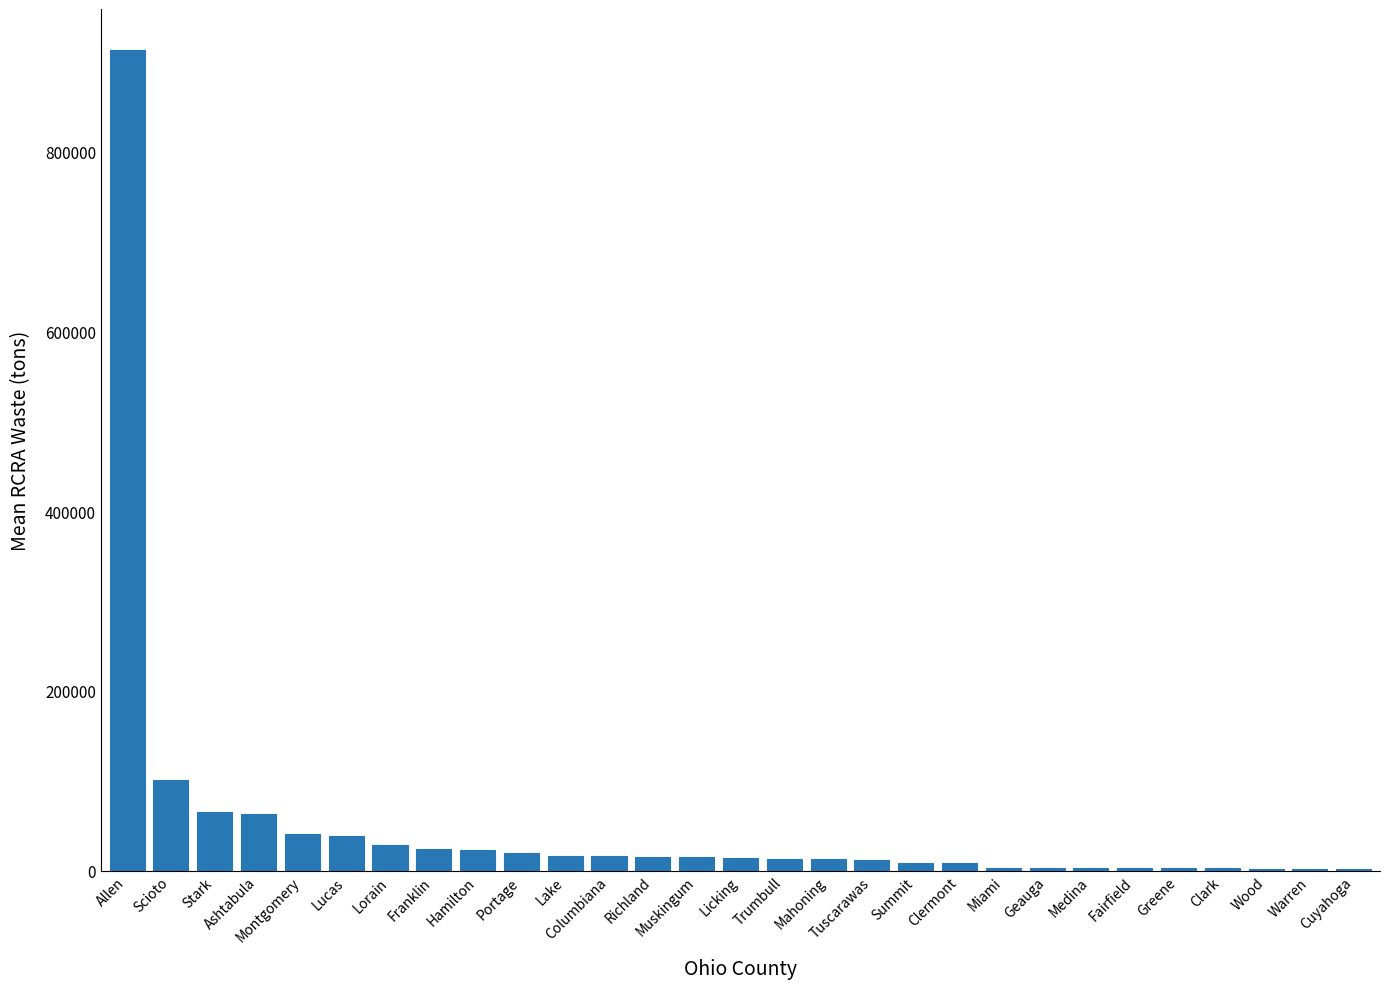

What value does the data have at Ashtabula?

62470